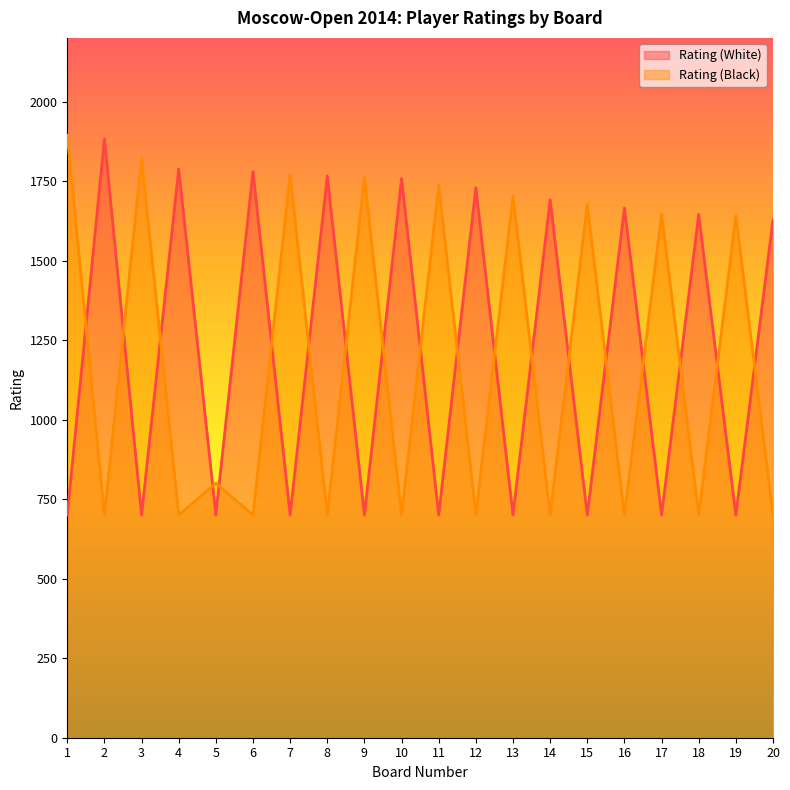

Reading left to right, transcribe all the data shown in this chart.

Rating (White): 1=700	2=1883	3=700	4=1788	5=700	6=1780	7=700	8=1766	9=700	10=1758	11=700	12=1729	13=700	14=1691	15=700	16=1665	17=700	18=1645	19=700	20=1629
Rating (Black): 1=1894	2=700	3=1822	4=700	5=800	6=700	7=1770	8=700	9=1762	10=700	11=1737	12=700	13=1703	14=700	15=1677	16=700	17=1647	18=700	19=1641	20=700